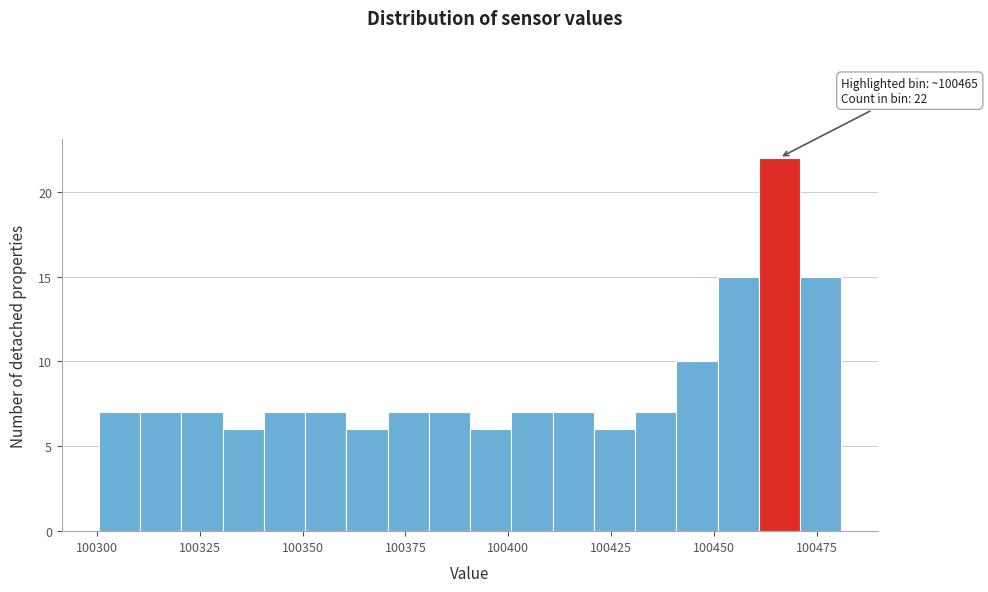

Read against the x-axis, roughly where is the centre of the tallest bar?

100465